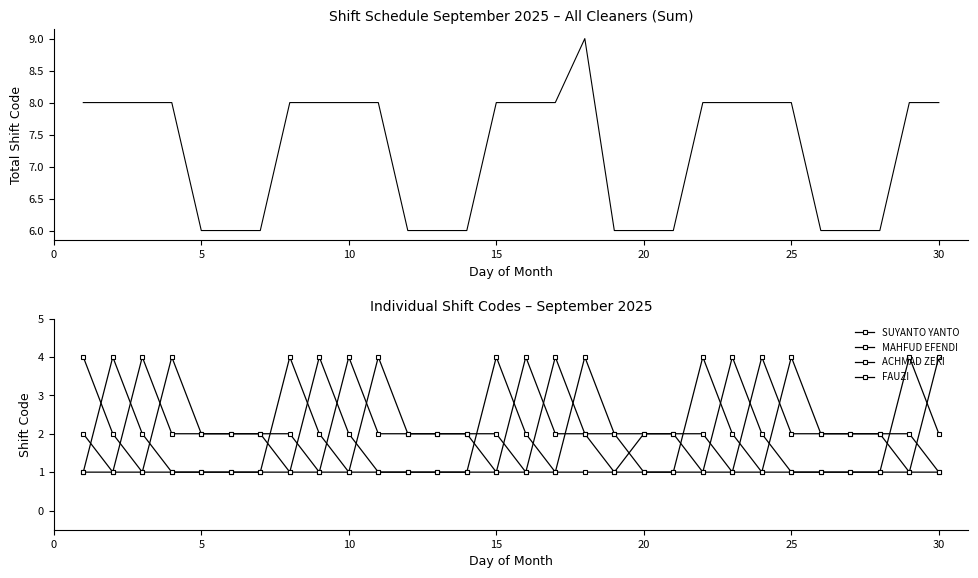

How many intersections are there between MAHFUD EFENDI and FAUZI?

3